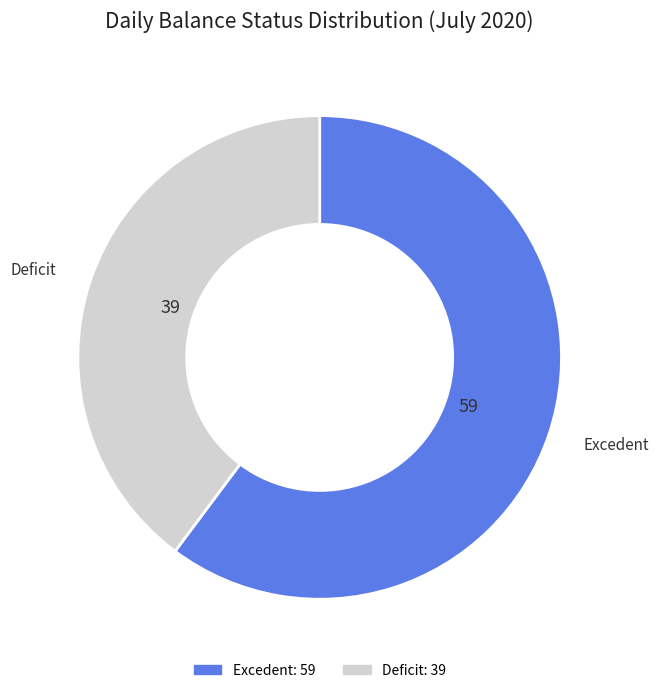

Which category accounts for the majority?

Excedent